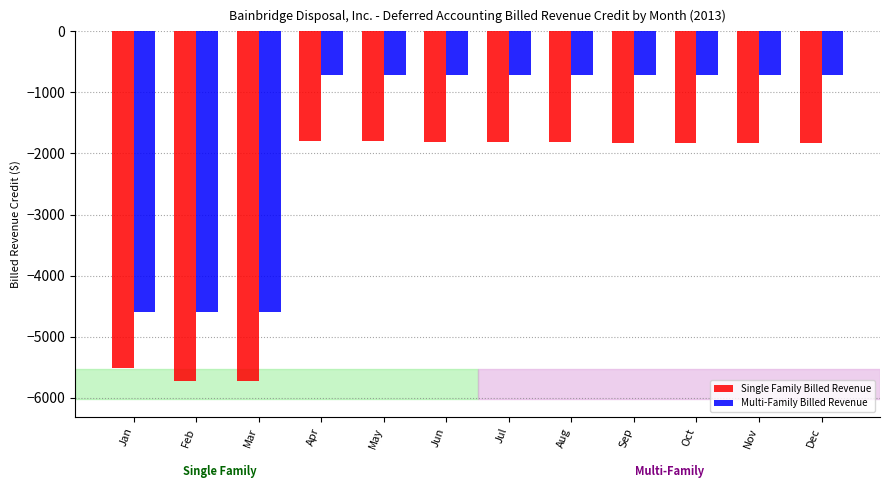

The value of Single Family Billed Revenue at Nov is -2439.8. True or false?

False